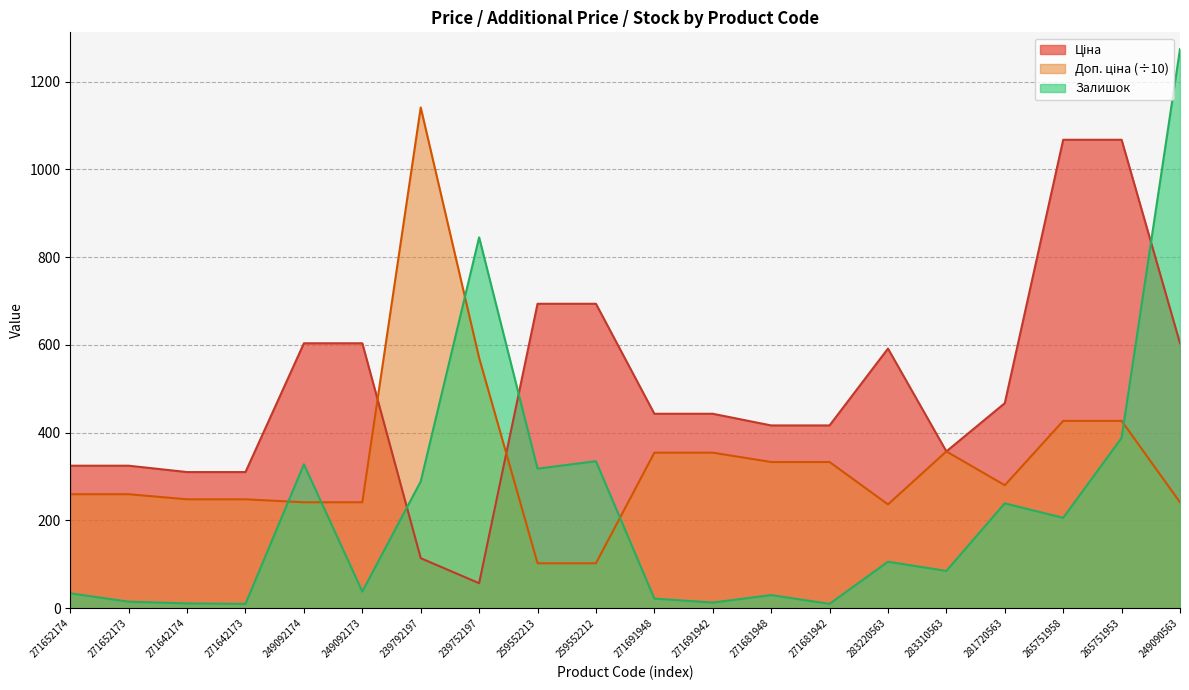

At how many categories does at least one series exceed 1182?

1